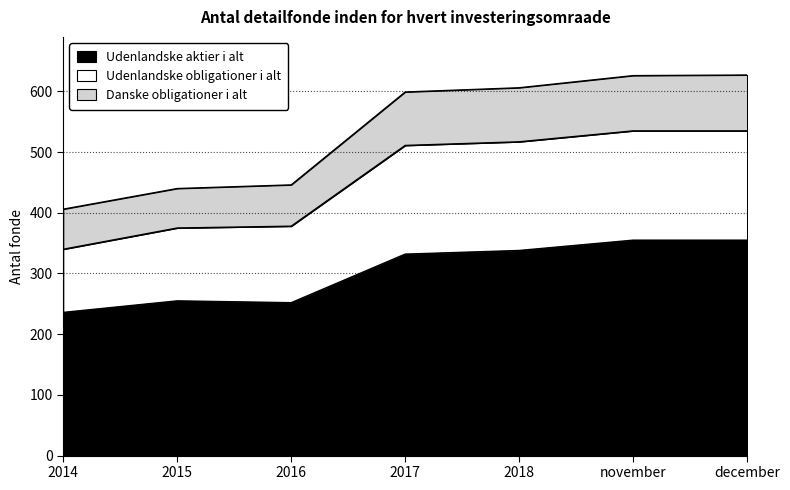

True or false: Udenlandske aktier i alt and Udenlandske obligationer i alt intersect in this chart.

False